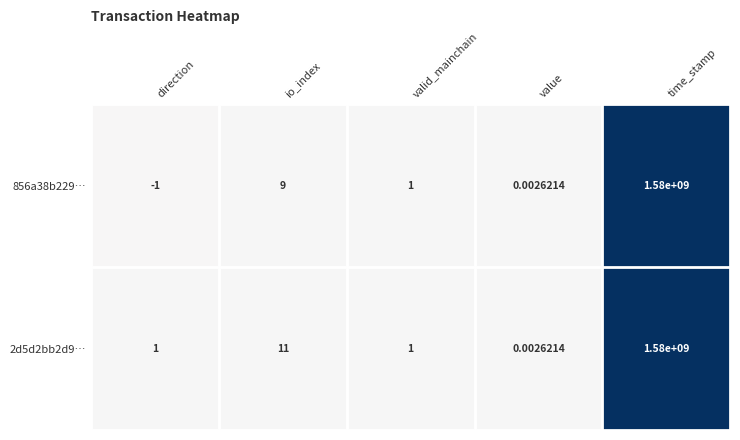

Which series has the largest total across all categories?

2d5d2bb2d9…